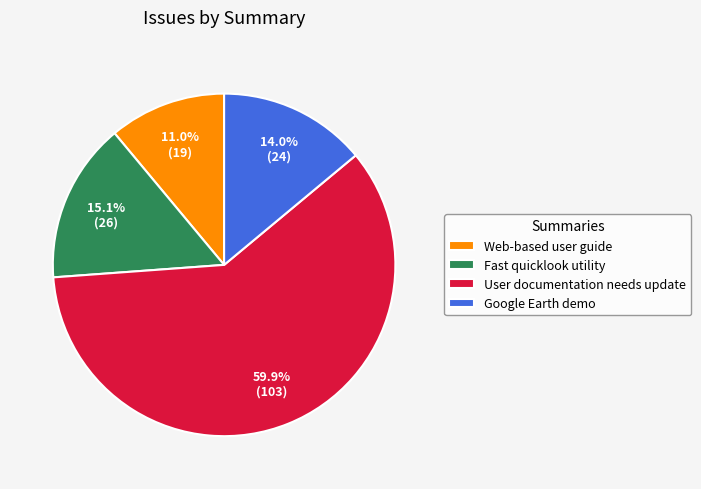

The Google Earth demo slice represents 14% of the pie. True or false?

True